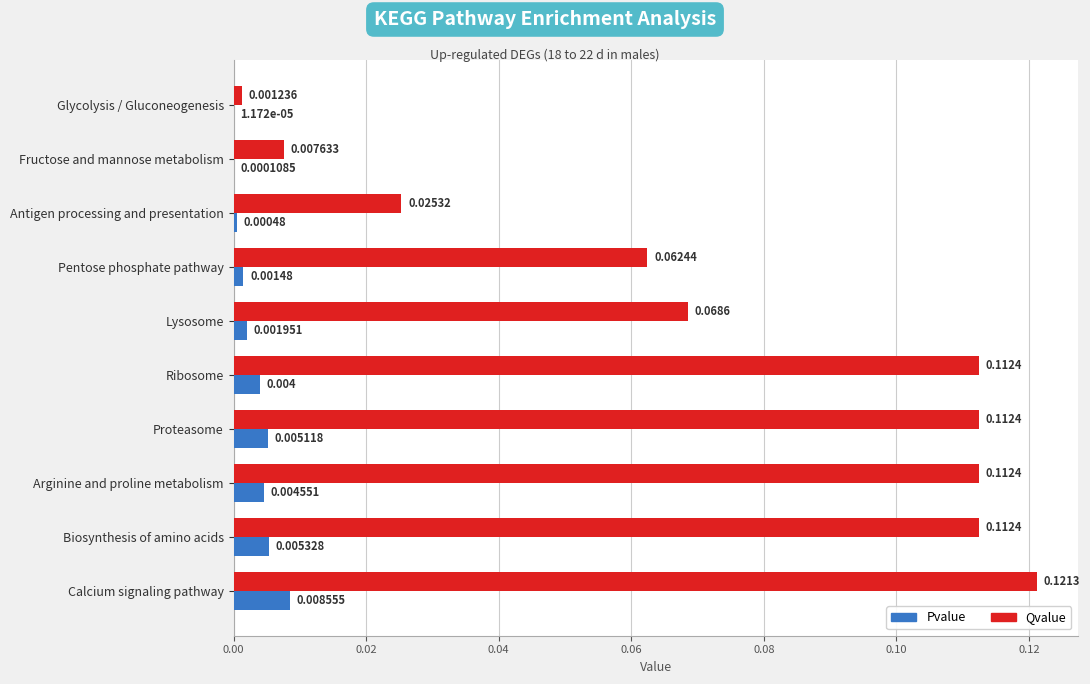

Between Pentose phosphate pathway and Ribosome, which series saw the biggest shift?

Qvalue